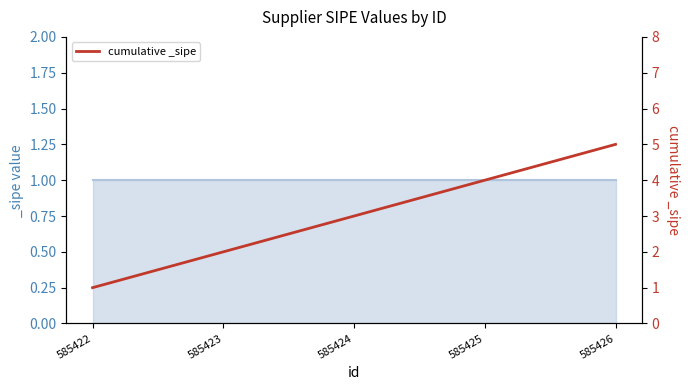

Reading right to left, list all the values displayed in this chart.

585426=5	585425=4	585424=3	585423=2	585422=1